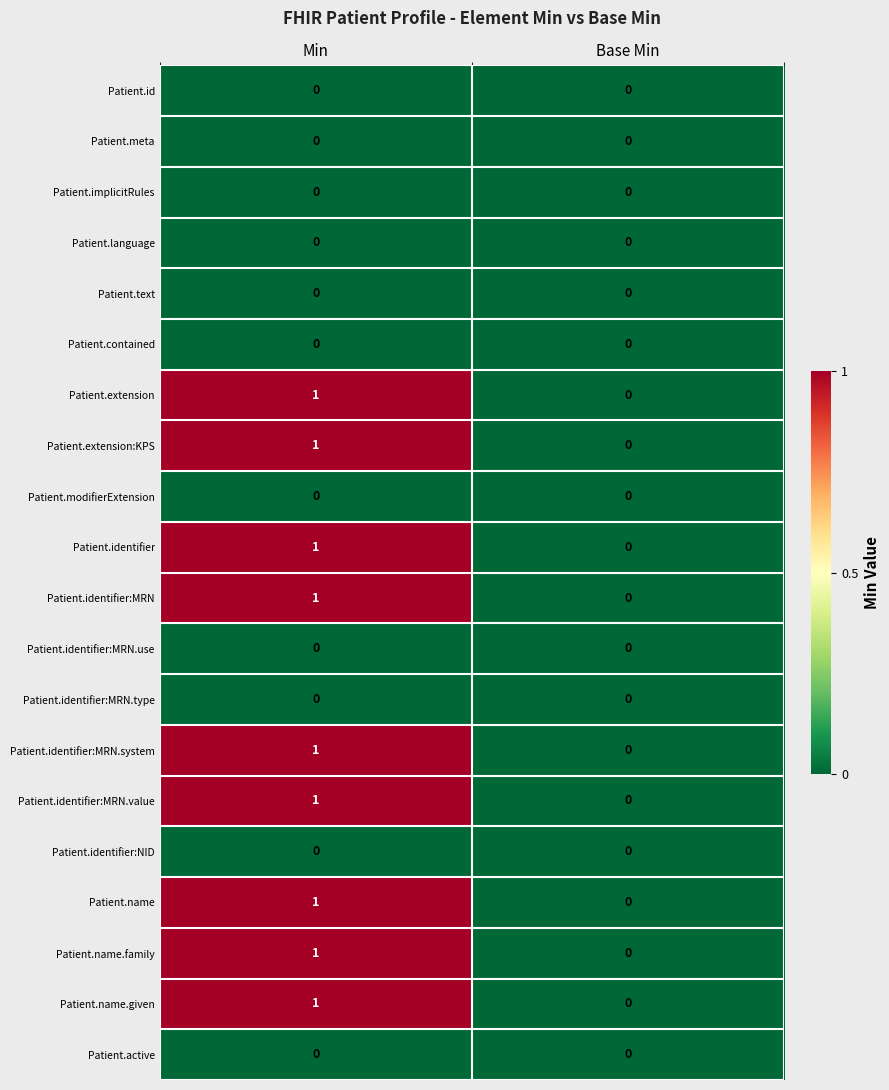

Which category has the highest value across all series?

Min